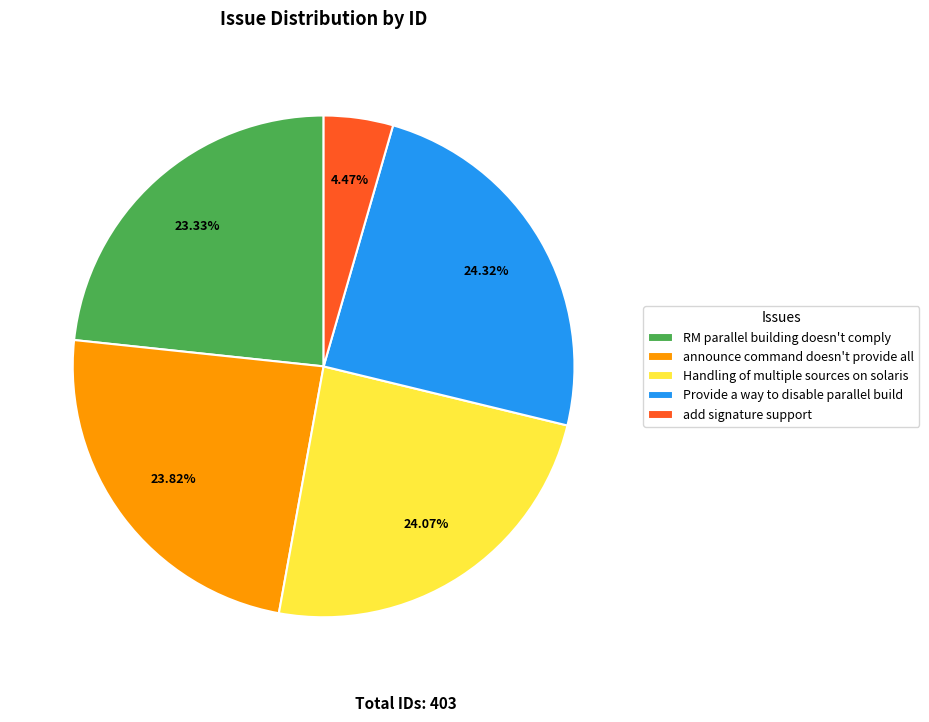

How many segments does this pie chart have?

5